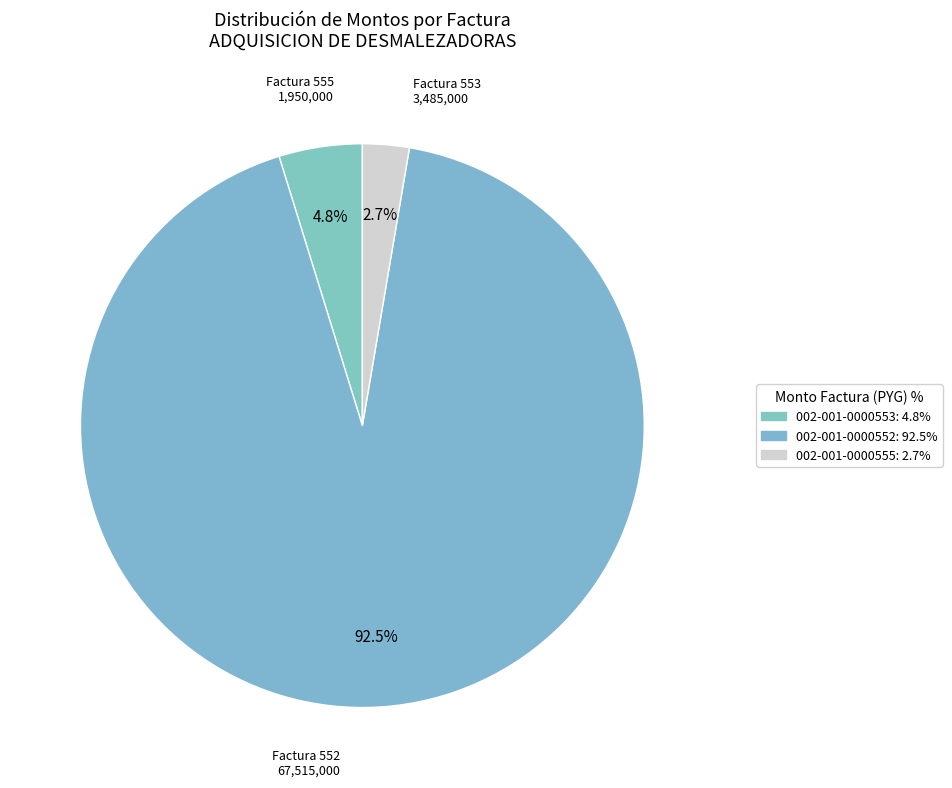

What is the smallest slice in the pie chart?

002-001-0000555